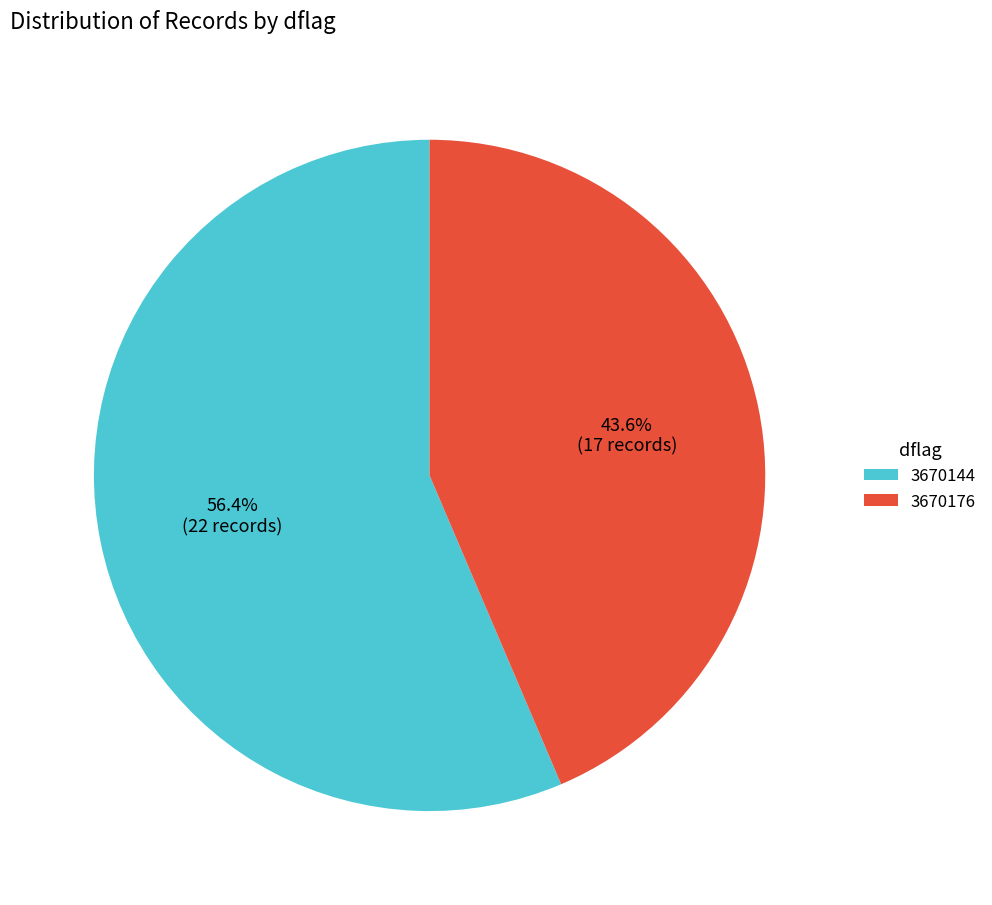

Is it true that 3670144 is 83% of the pie?

False